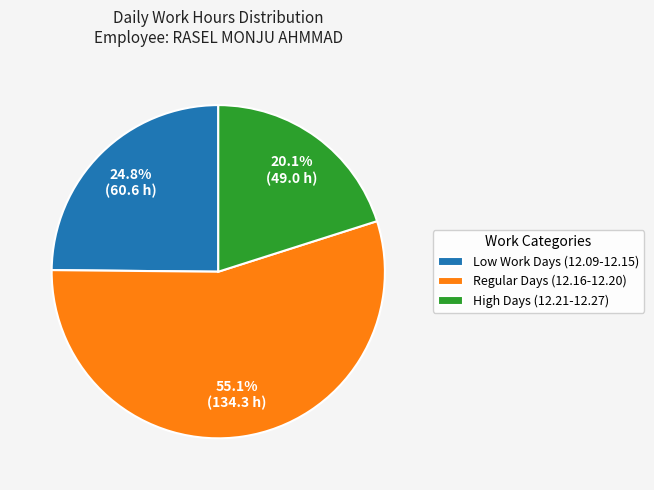

Which category has the smallest portion of the pie?

High Days (12.21-12.27)